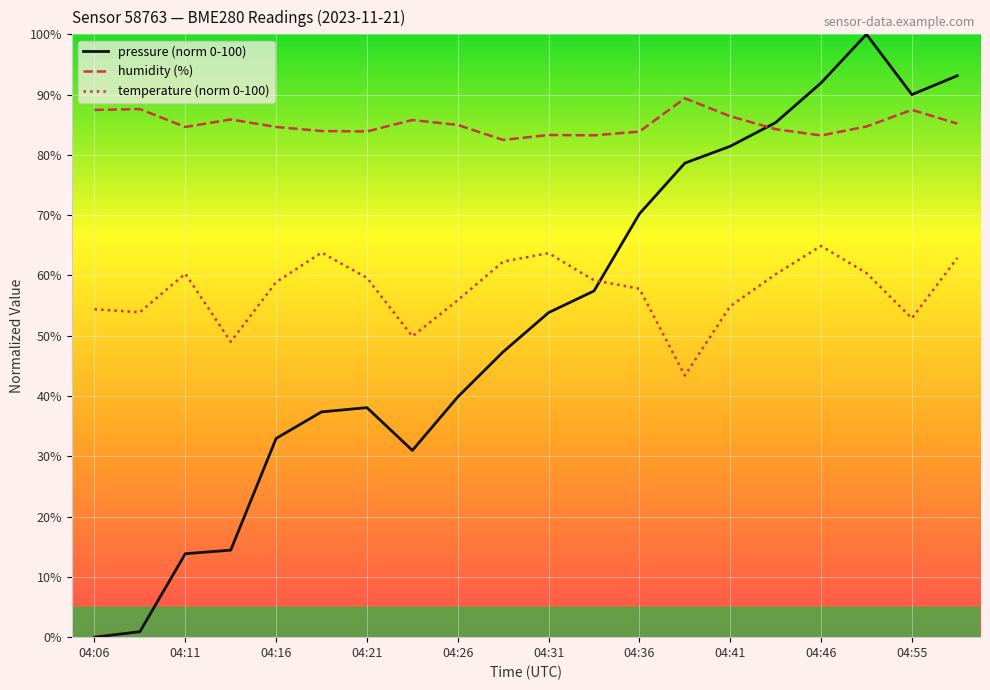

After their last crossing, which series has the higher values: pressure (norm 0-100) or temperature (norm 0-100)?

pressure (norm 0-100)